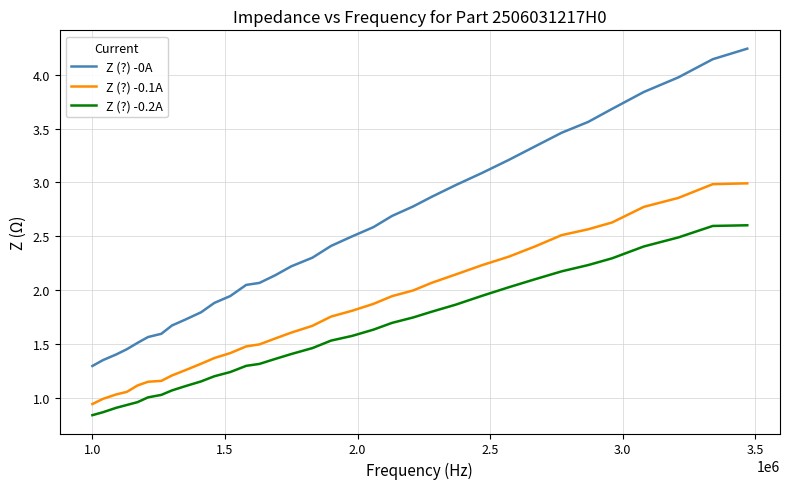

Count the number of categories in the chart.

34